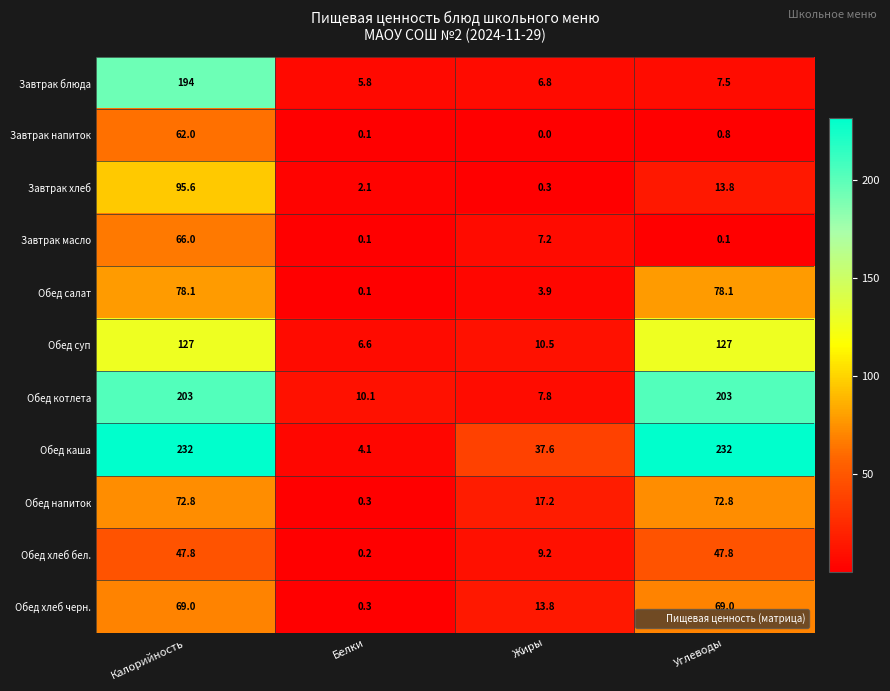

What is the minimum value for Обед хлеб черн.?

0.3